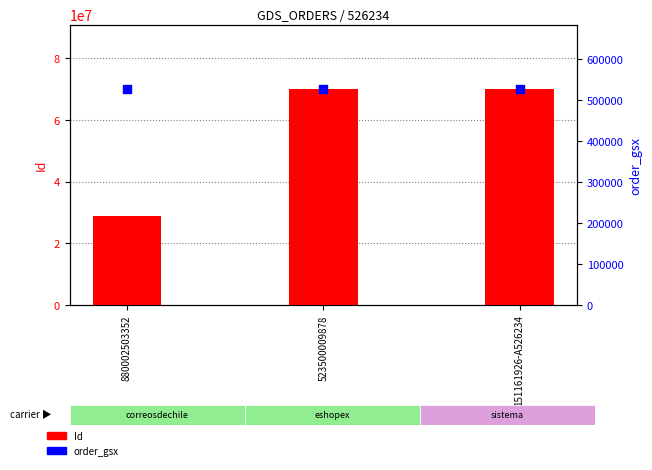

What is the total value across all series at 880002503352?

29300273